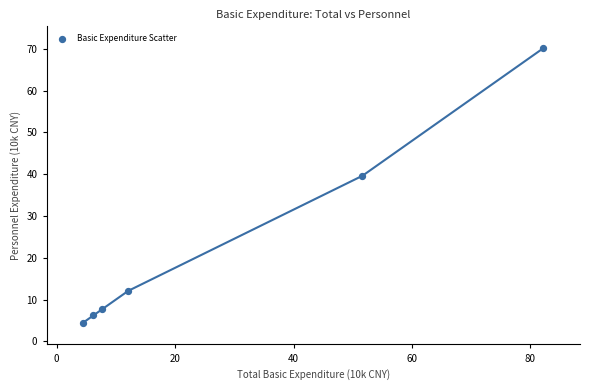

What Y value in the scatter plot is closest to 37?

39.6